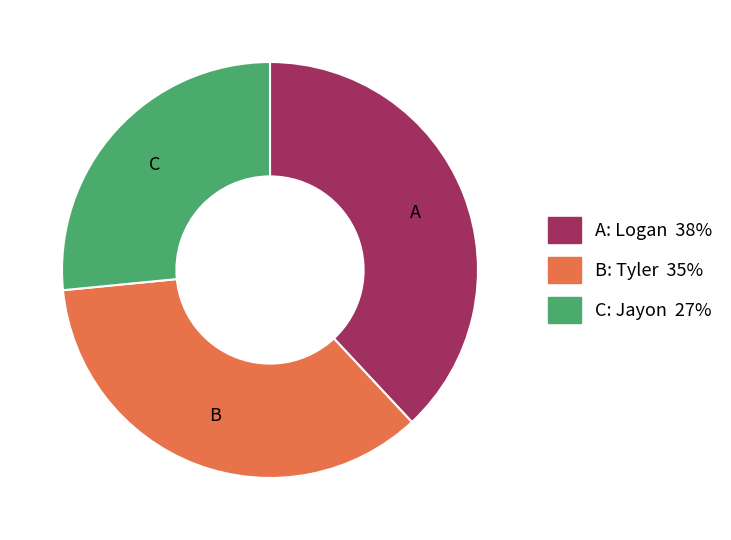

How many segments does this pie chart have?

3